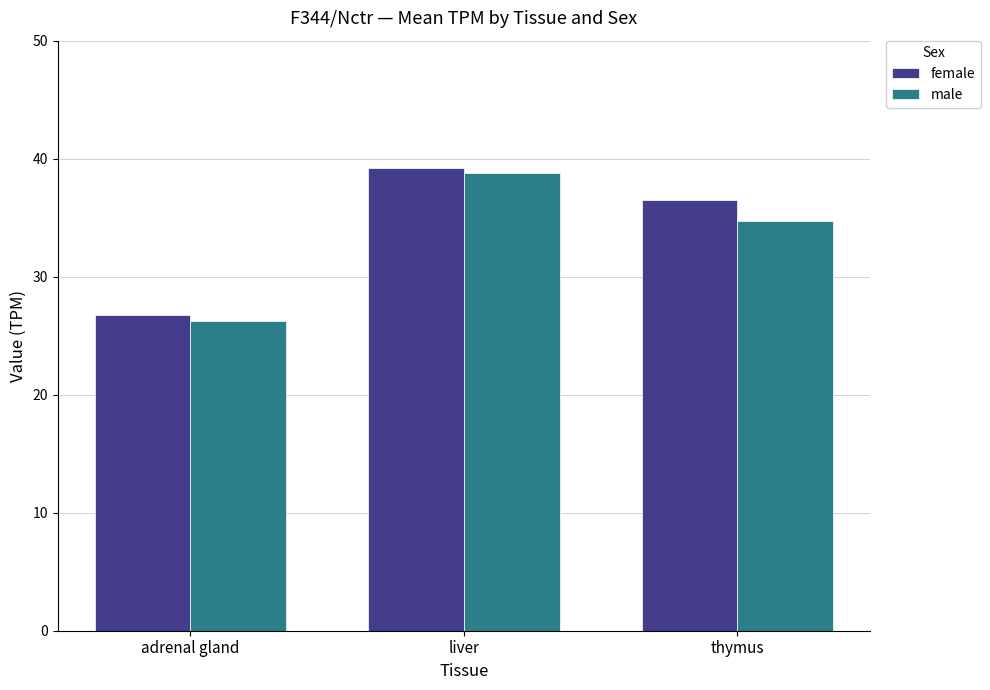

At thymus, list the series in order from largest to smallest.

female, male